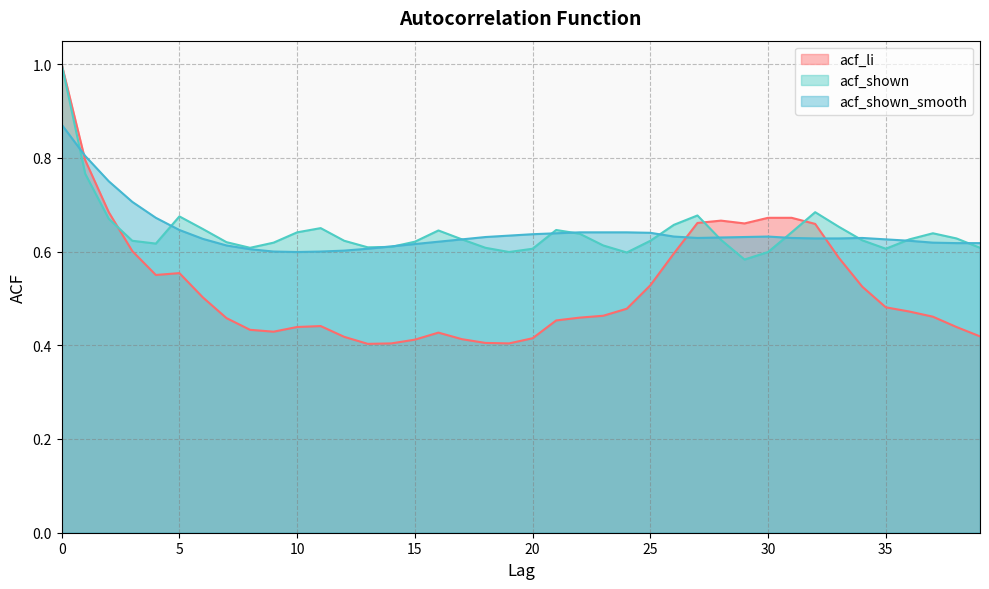

What is the sum of all acf_shown values?

25.7